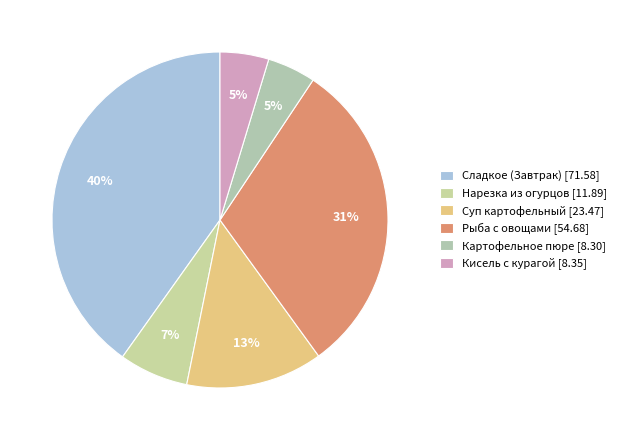

Is it true that Картофельное пюре is 5% of the pie?

True